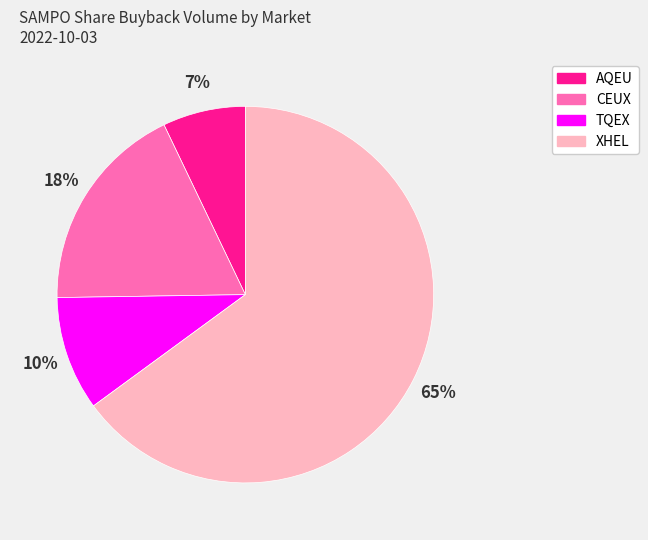

To the nearest percent, what portion does CEUX represent?

18%